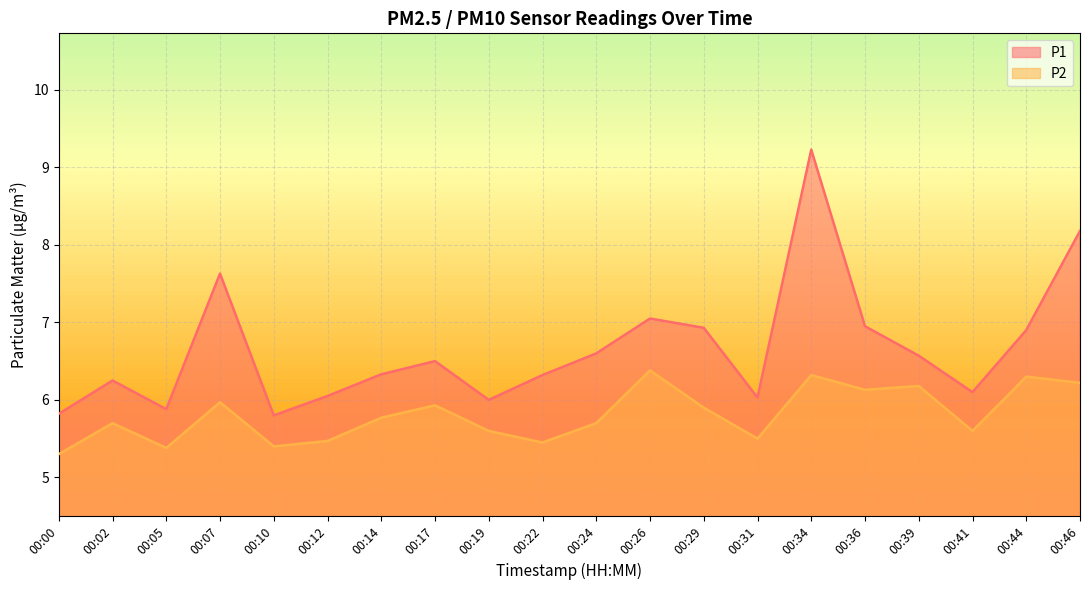

Where is the first local maximum for P2?

00:02